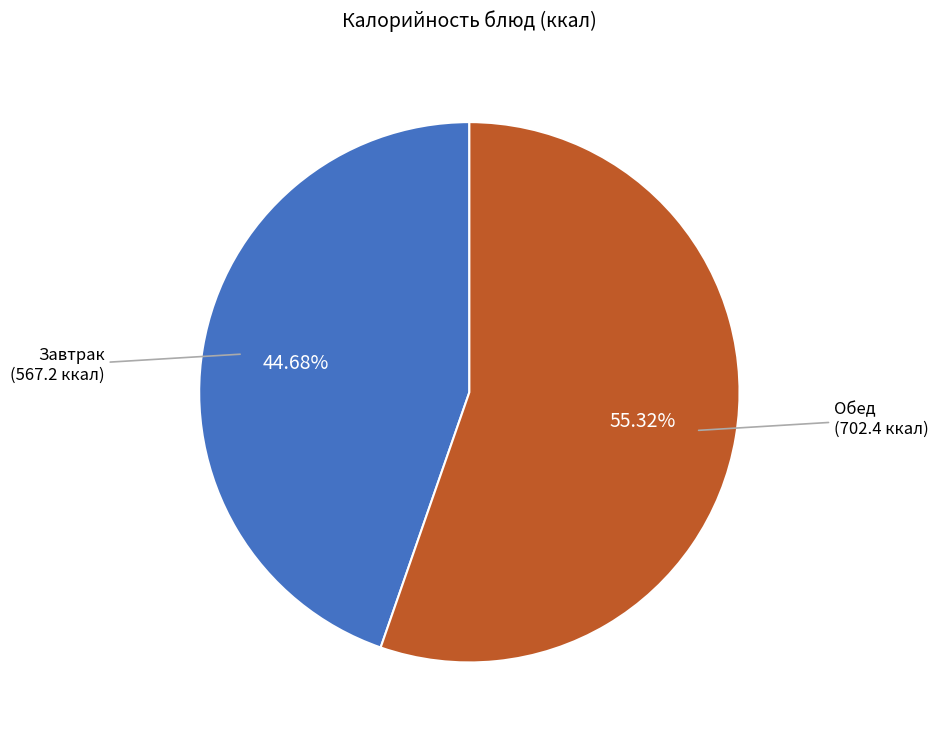

Is there any slice that represents more than half of the pie?

Yes